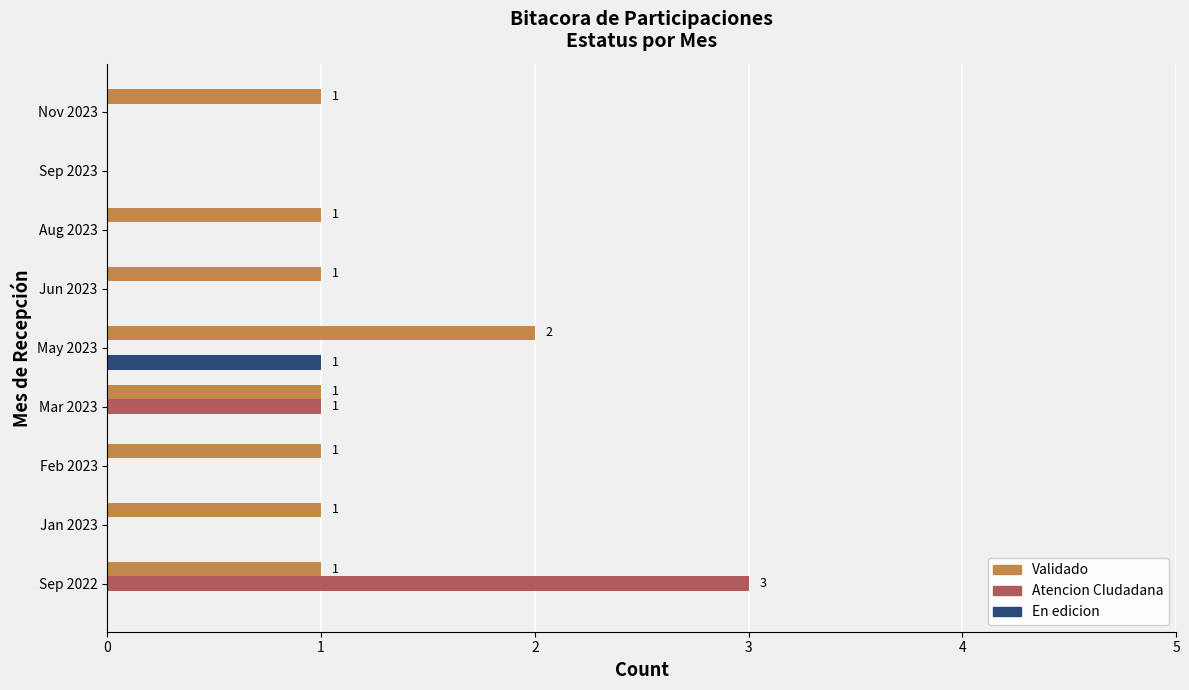

What is the sum of all Atencion CIudadana values?

4